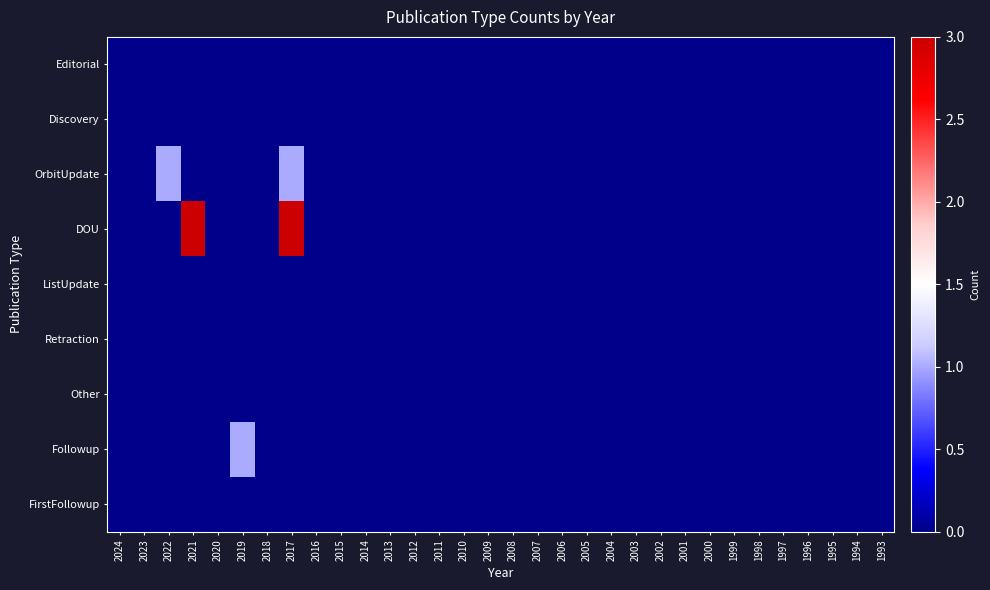

What is the maximum value shown in the chart?

3